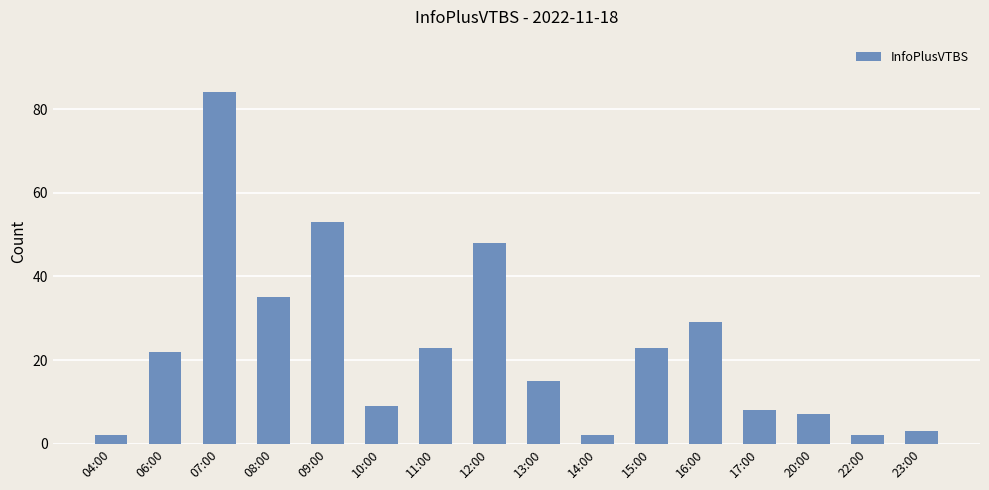

What is the change in value from 13:00 to 20:00?

-8